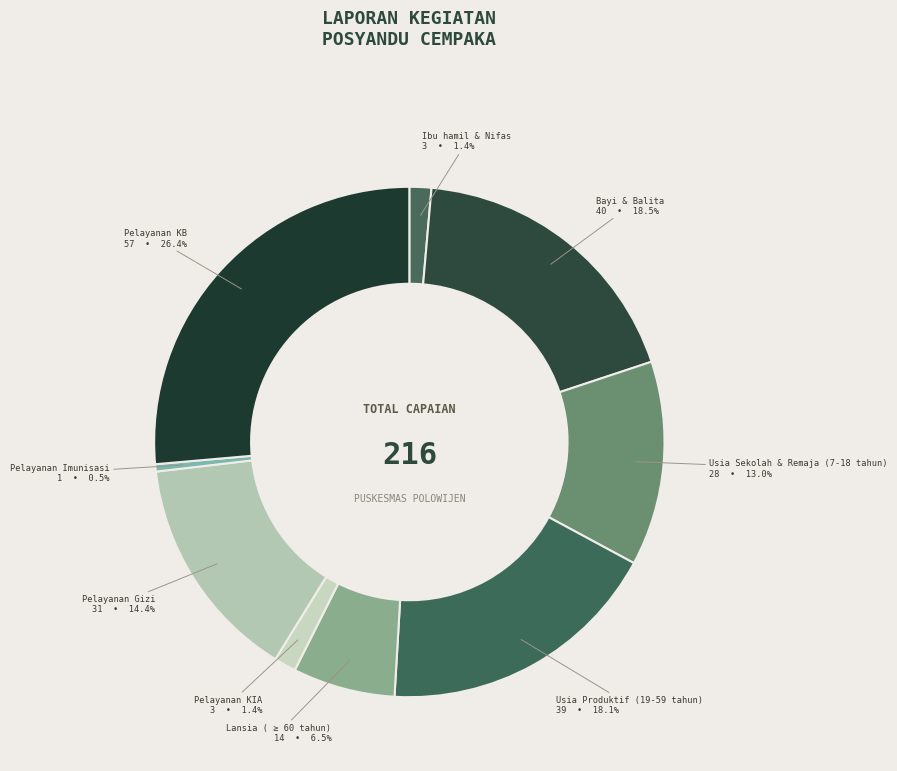

What is the largest slice in the pie chart?

Pelayanan KB